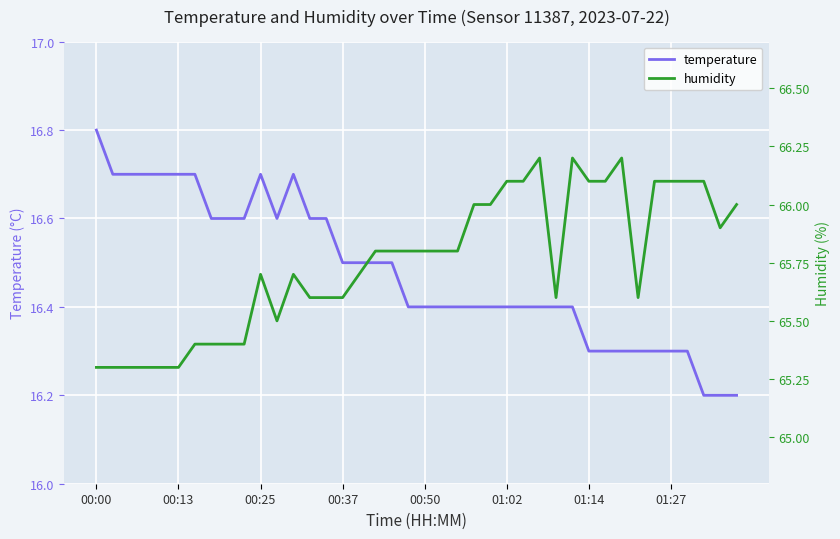

True or false: humidity and temperature intersect in this chart.

False